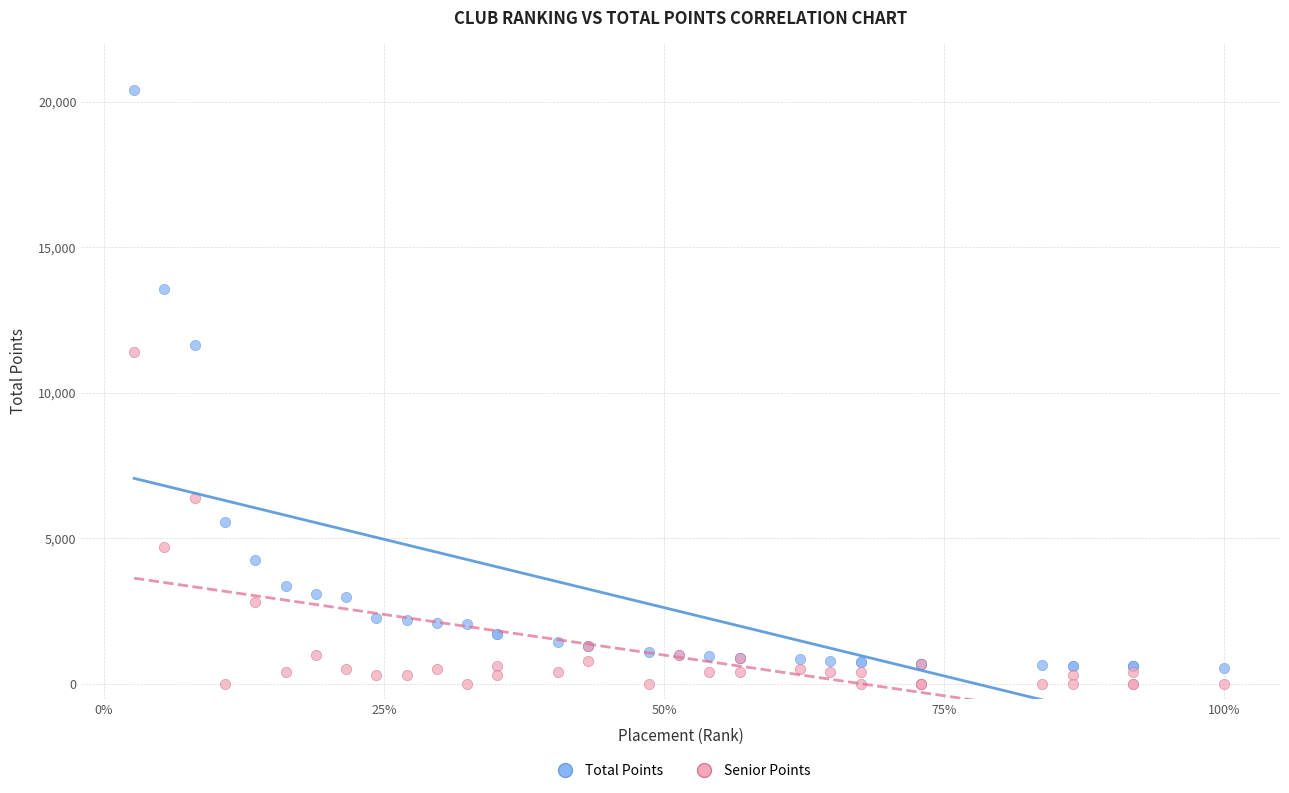

In the Total Points series, what Y value is closest to 10475?

11650